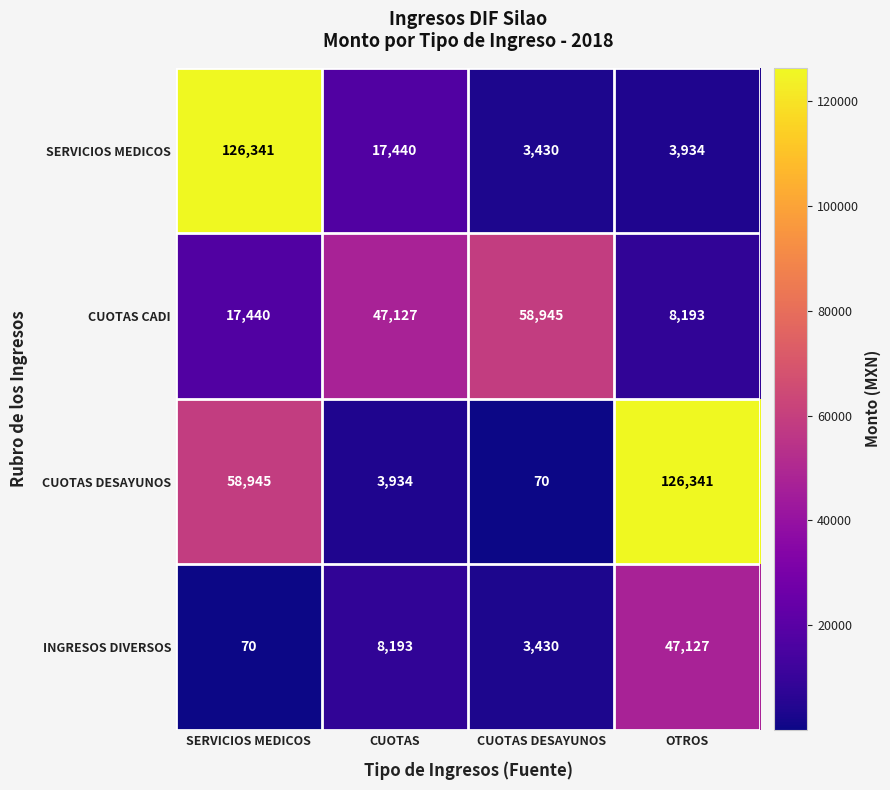

Is it true that INGRESOS DIVERSOS equals 8193 at CUOTAS?

True